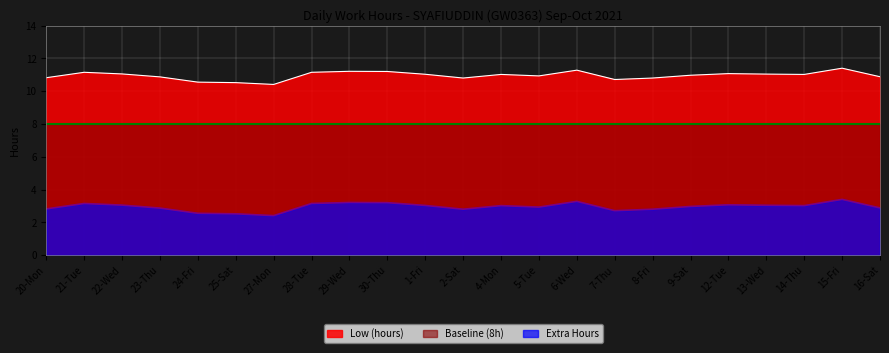

What is the total value across all series at 6-Wed?

22.6